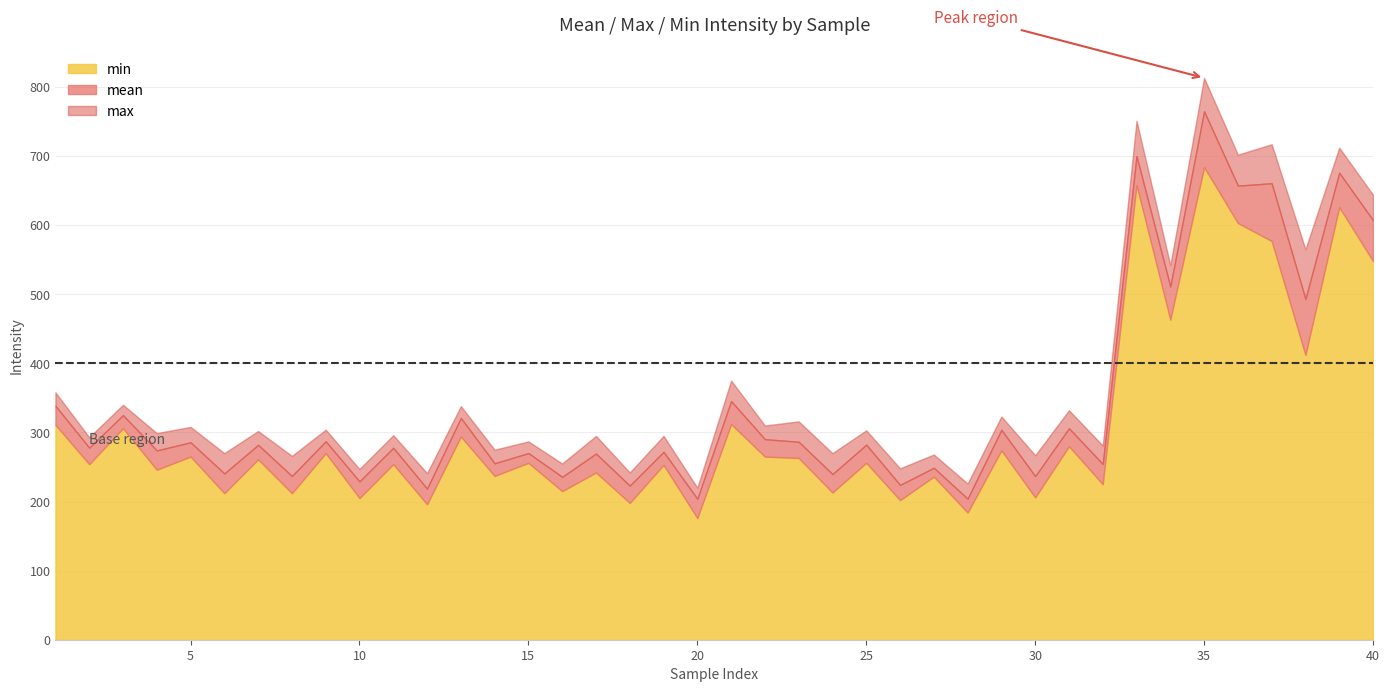

Is it true that max equals 390.4 at 11?

False